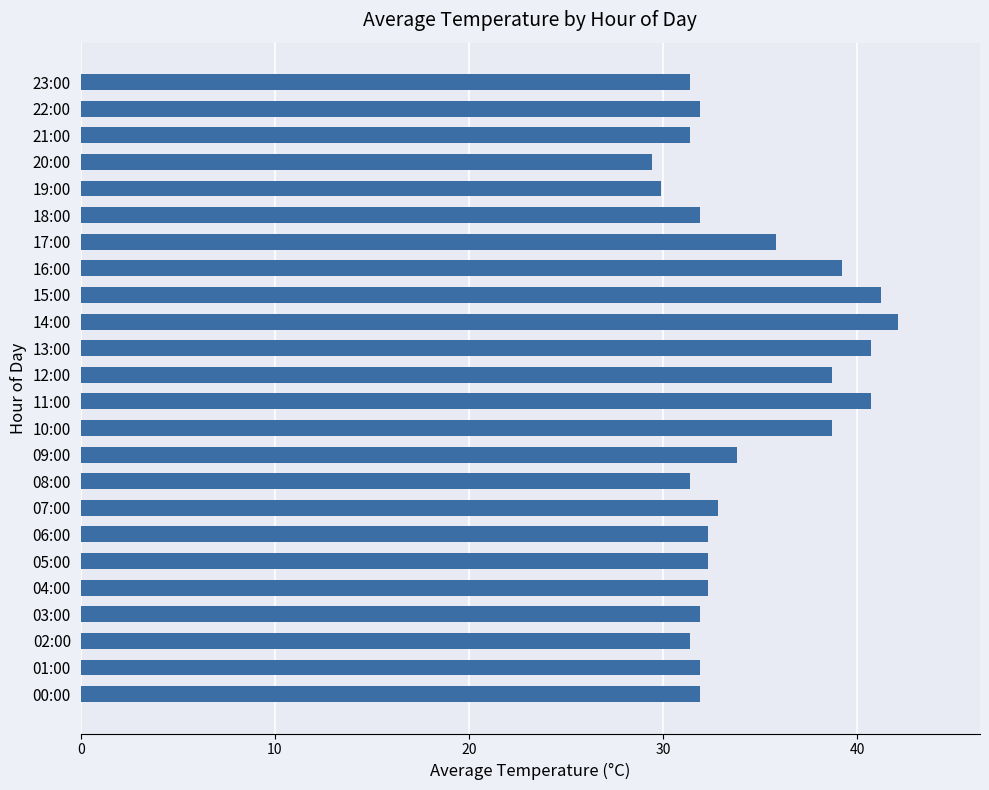

What is the difference between the maximum and second lowest values?

12.2